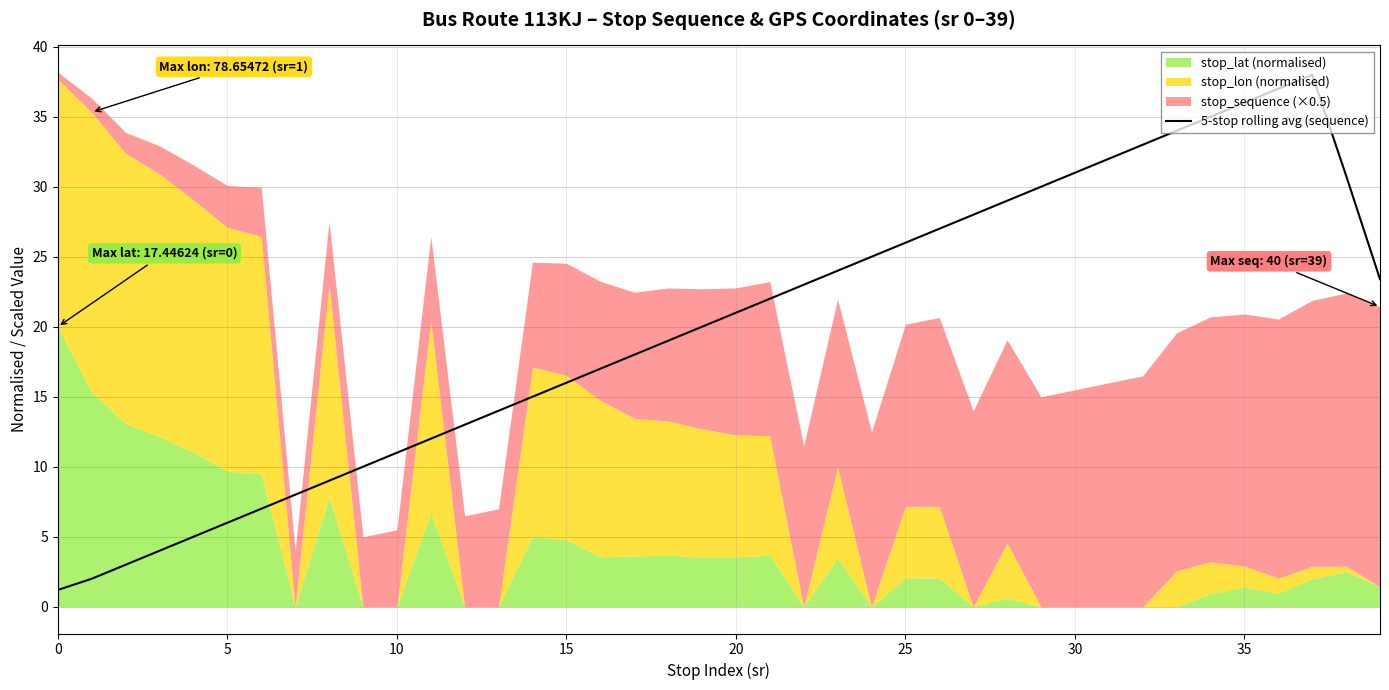

What is the greatest value displayed?

38.0